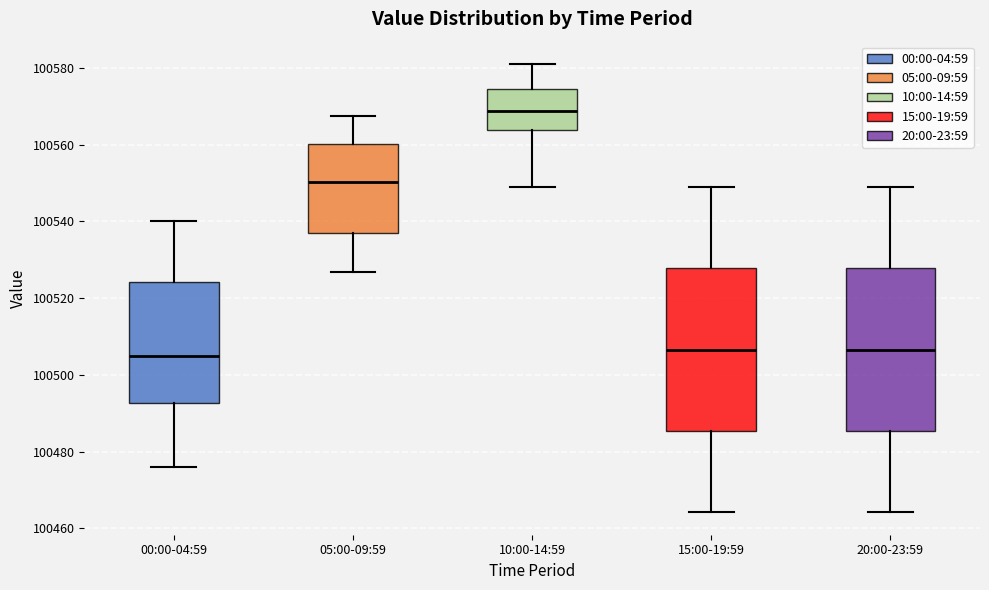

Where does the lower whisker of the box for 05:00-09:59 end on the y-axis? The values are not printed on the chart, so give them approximately, as read against the axis.

100526